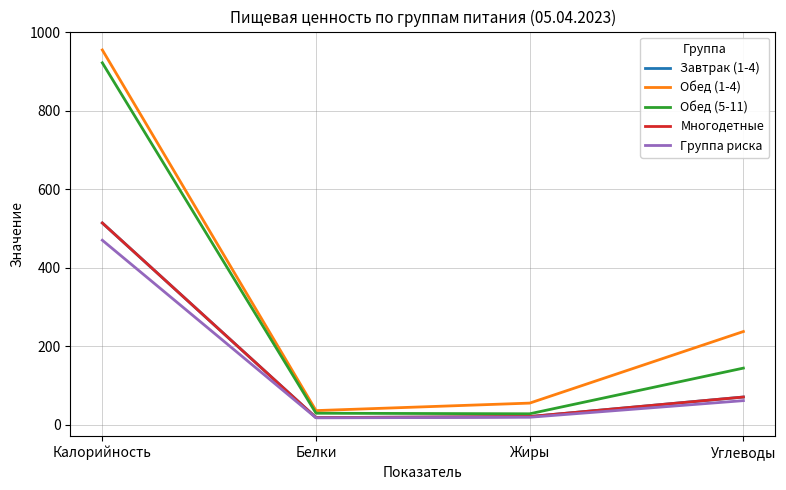

Reading left to right, what are all the values shown in this chart?

Завтрак (1-4): 514.4	18.8	21.4	71.2
Обед (1-4): 955.1	36.6	55.7	238.0
Обед (5-11): 922.3	29.9	28.5	144.8
Многодетные: 514.4	18.8	21.4	71.2
Группа риска: 470.5	18.2	19.6	62.0